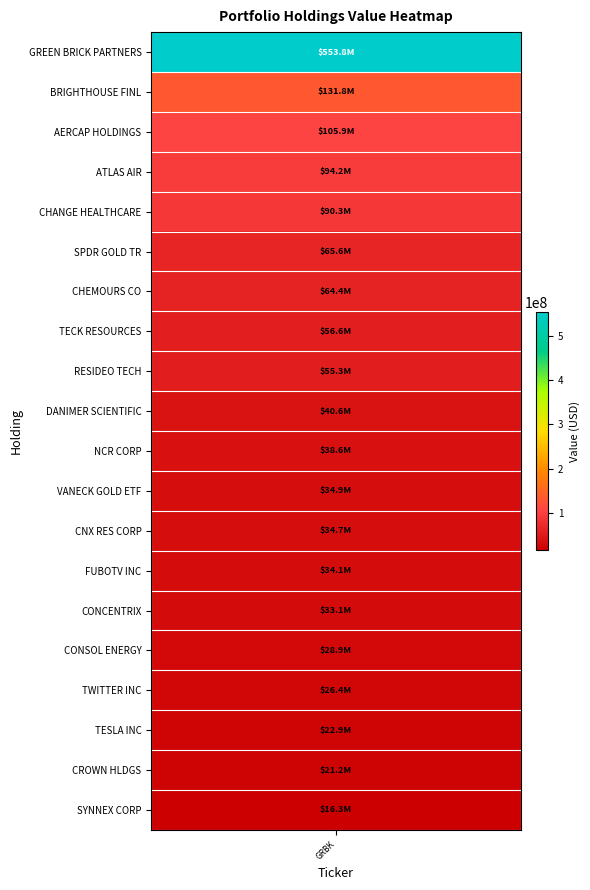

The value at 8 is 55283000. True or false?

True